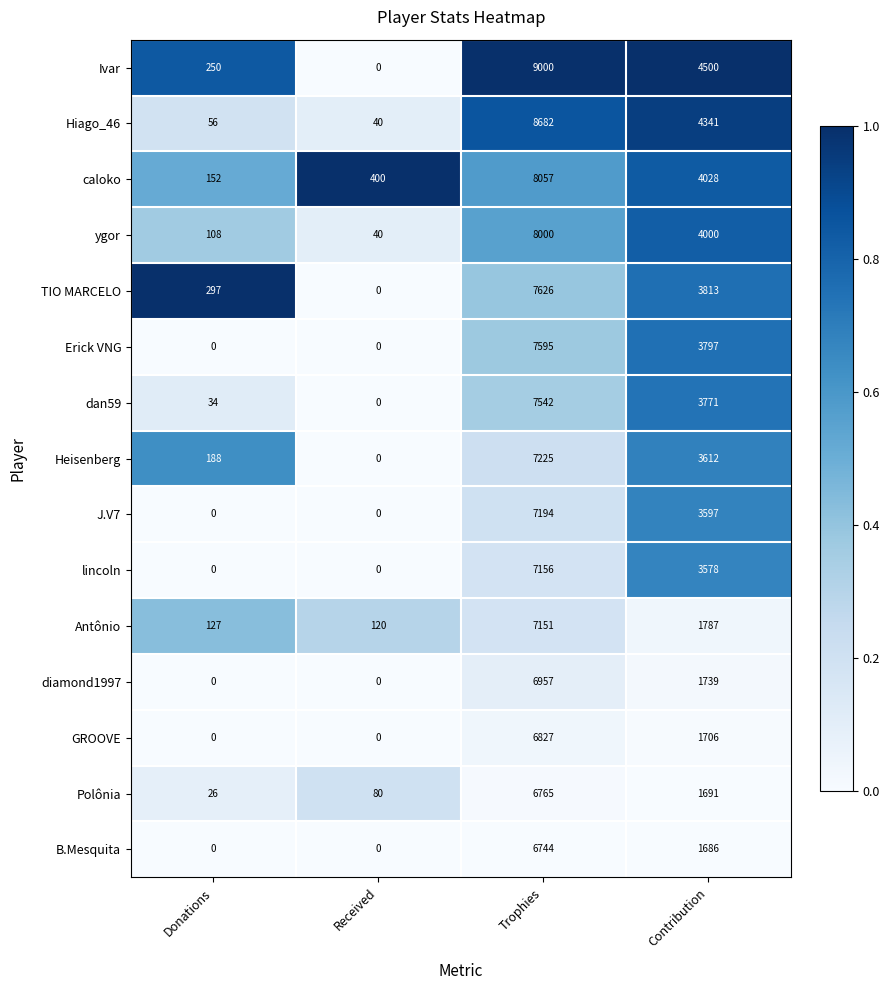

At how many categories does at least one series exceed 0?

4